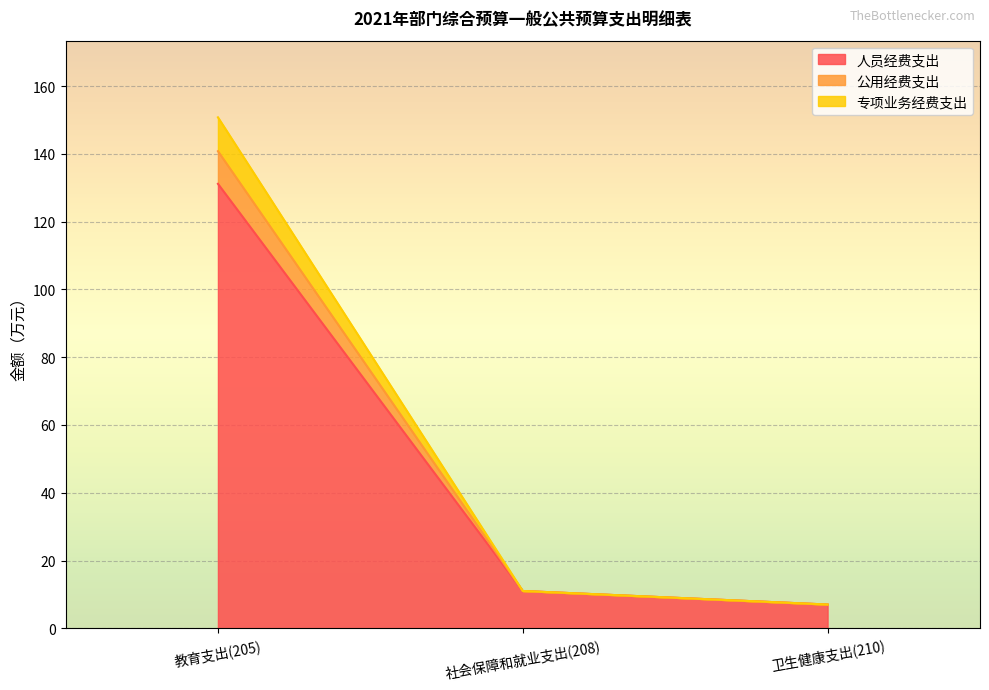

Where is 人员经费支出 nearest to the value 69?

社会保障和就业支出(208)